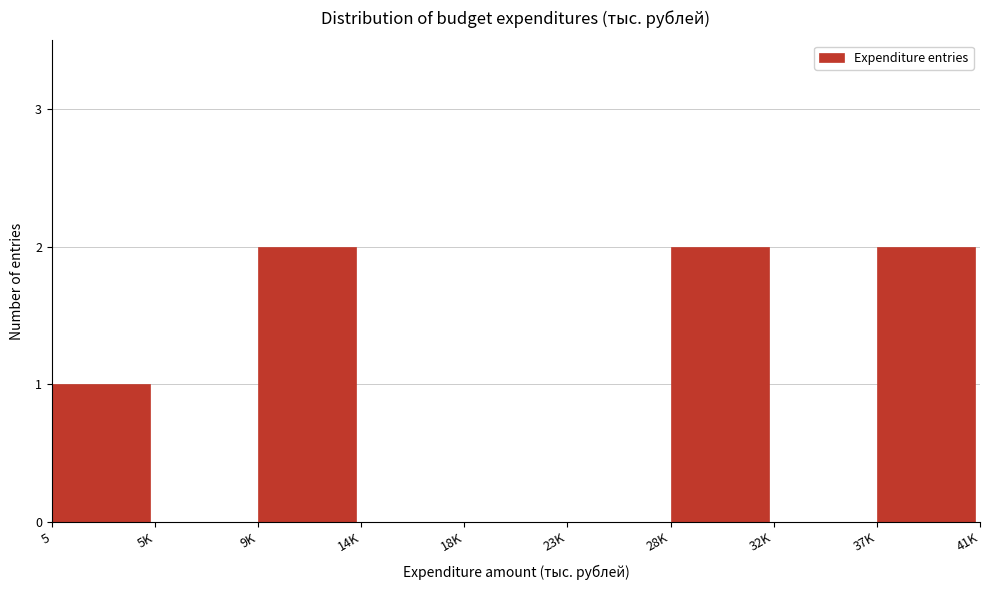

Reading left to right, what are all the values shown in this chart?

5=1	5K=0	9K=2	14K=0	18K=0	23K=0	28K=2	32K=0	37K=2